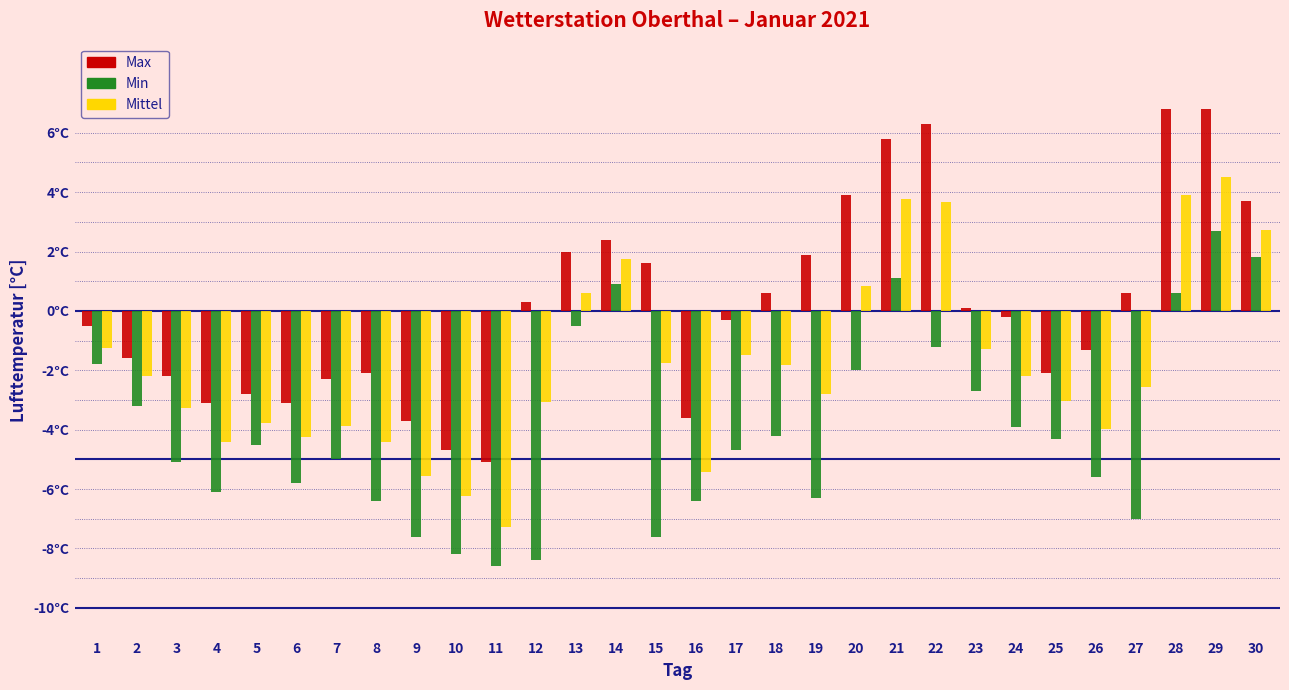

What are all the series names shown in the legend?

Max, Min, Mittel